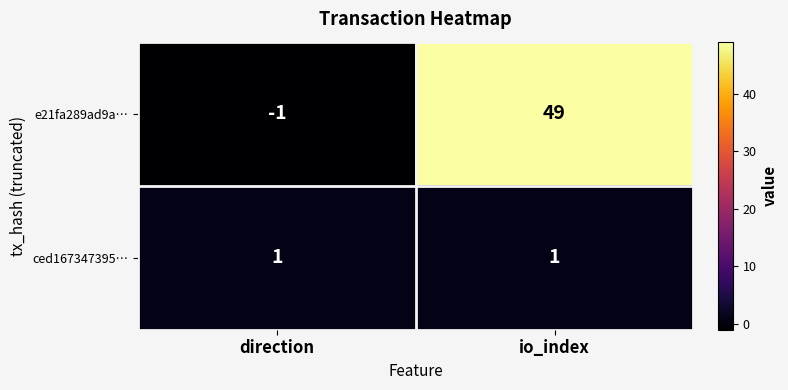

Reading left to right, transcribe all the data shown in this chart.

e21fa289ad9a…: -1	49
ced167347395…: 1	1